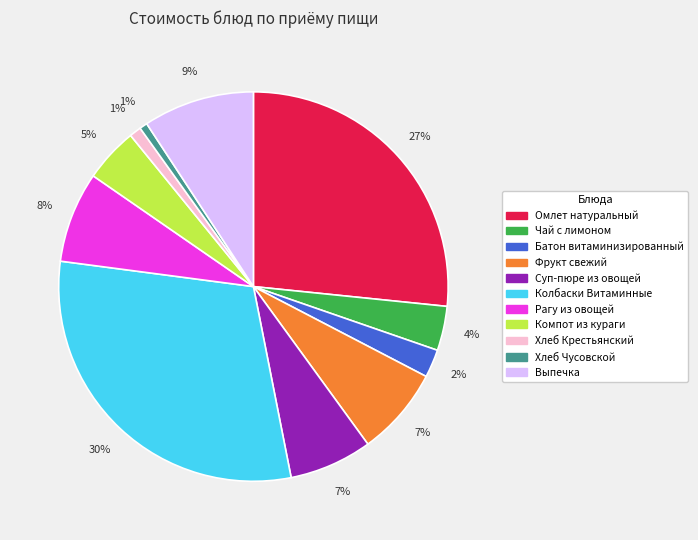

What percentage is the Рагу из овощей slice, to the nearest percent?

8%